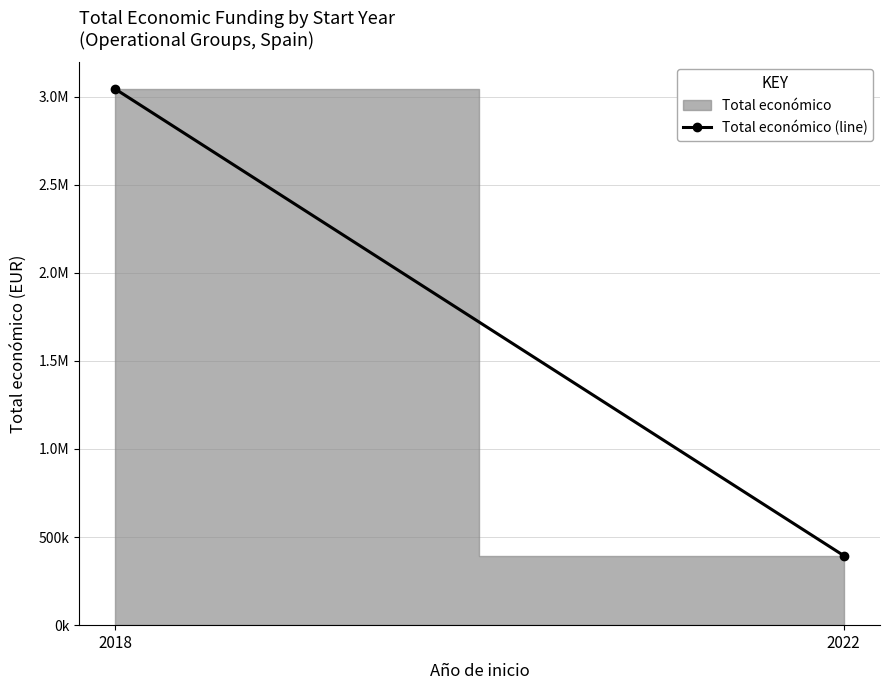

Rank the categories by value from lowest to highest.

2022, 2018